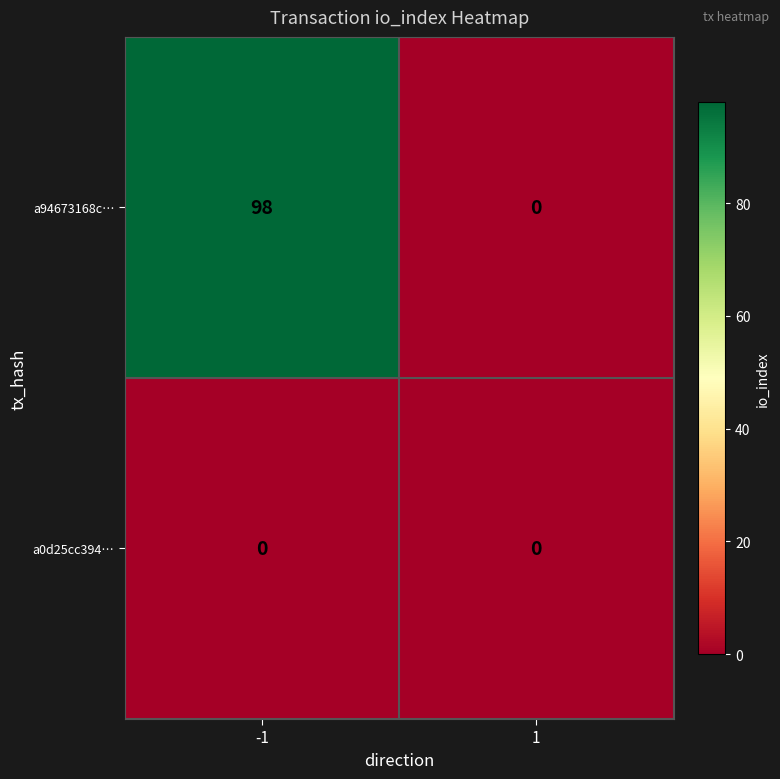

How many distinct data groups are displayed?

2